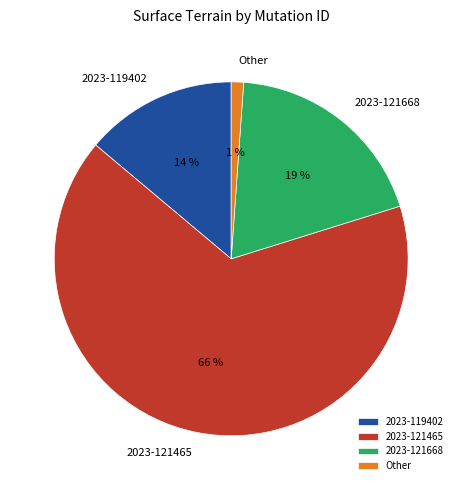

Is it true that 2023-121668 is 26% of the pie?

False